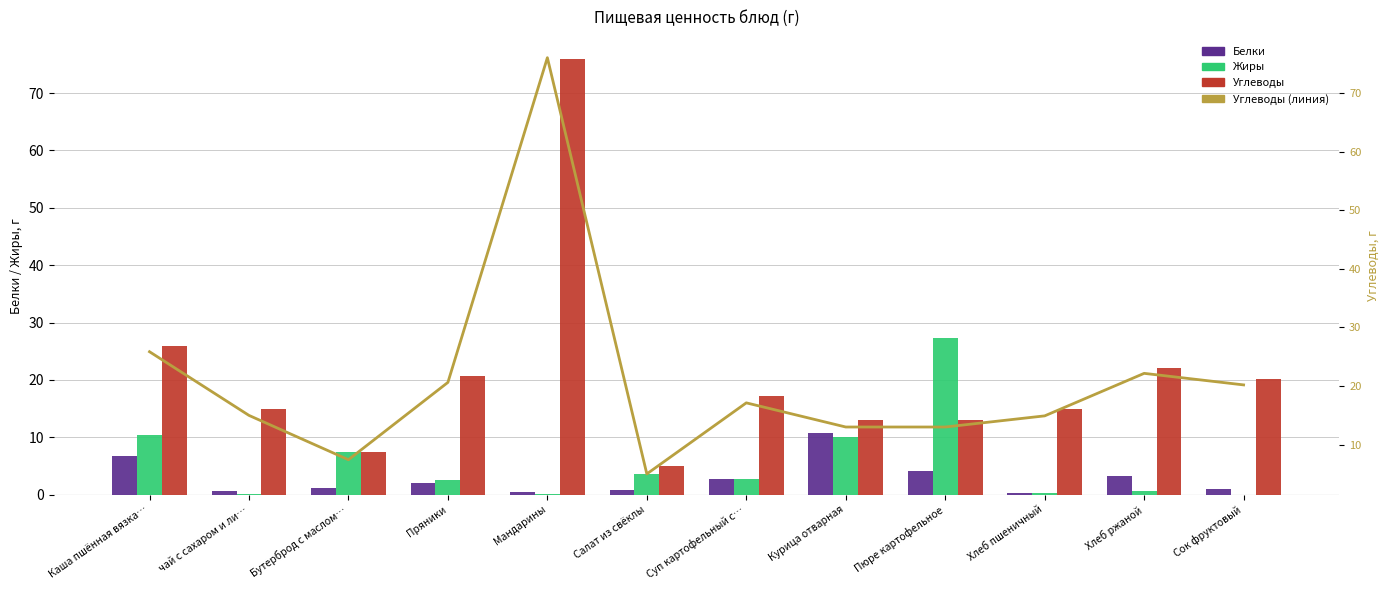

At which category is the sum across all series the highest?

Мандарины